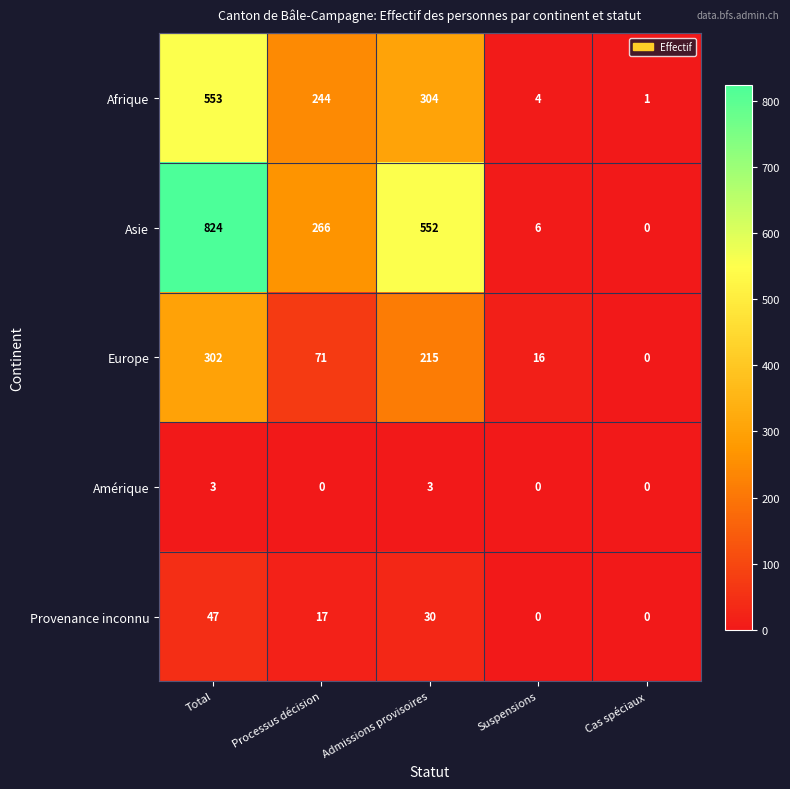

Rank the series by their maximum value, from highest to lowest.

Asie, Afrique, Europe, Provenance inconnu, Amérique